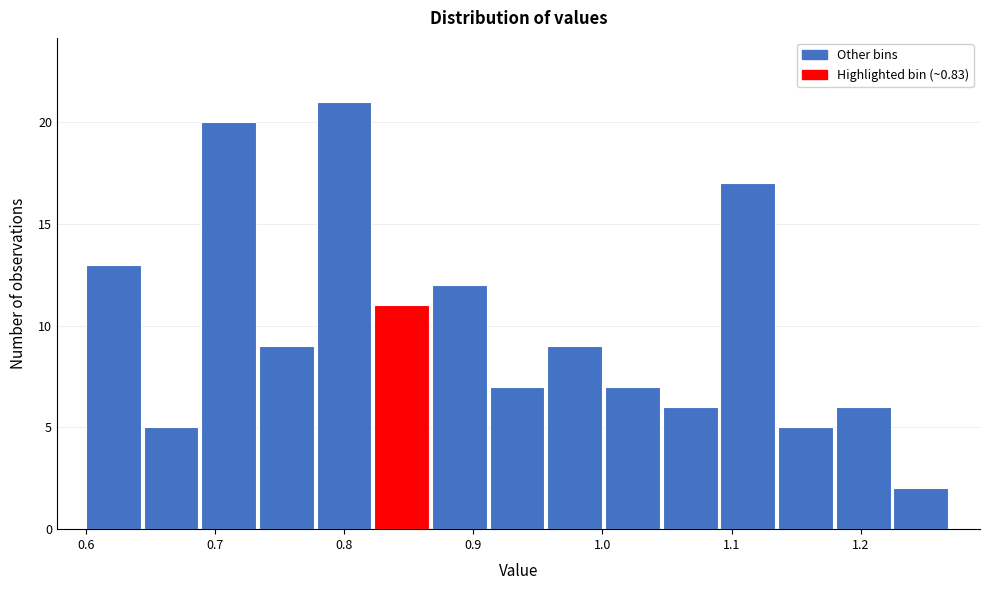

How tall is the bar that spans 1.14 to 1.18 on the x-axis? Neither the bar edges nor the heights are printed on the chart, so give them approximately, as read against the axes.

5